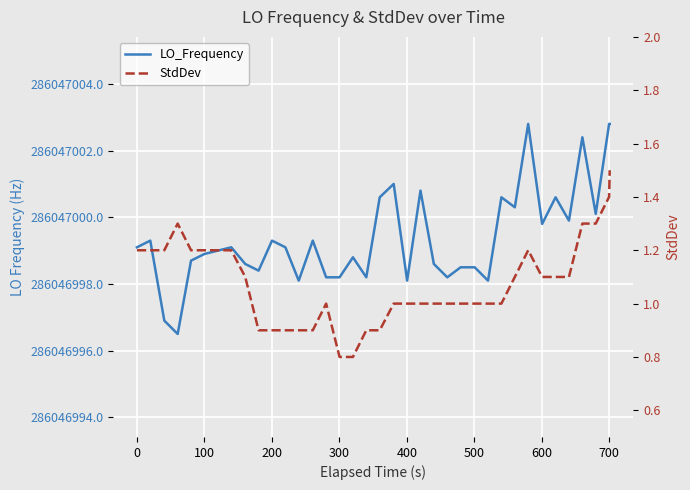

List the series in order of their overall mean, lowest first.

StdDev, LO_Frequency